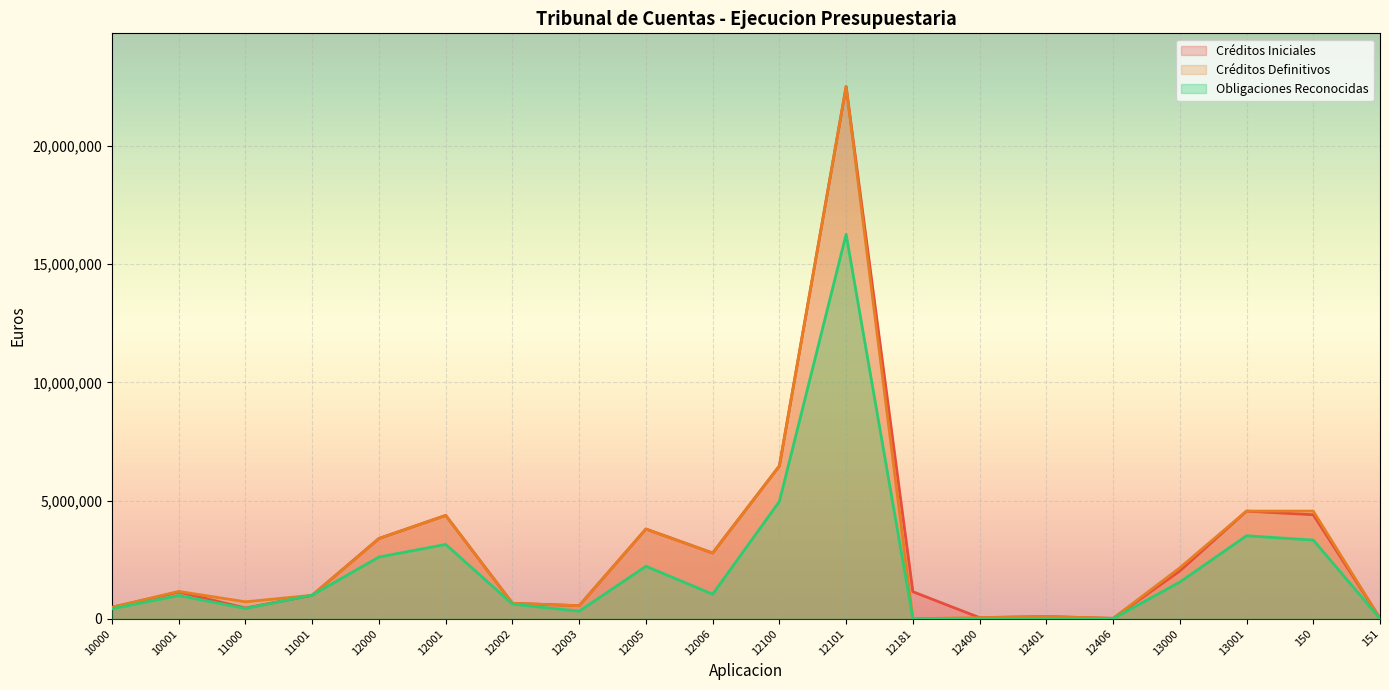

Count the number of data series in this chart.

3